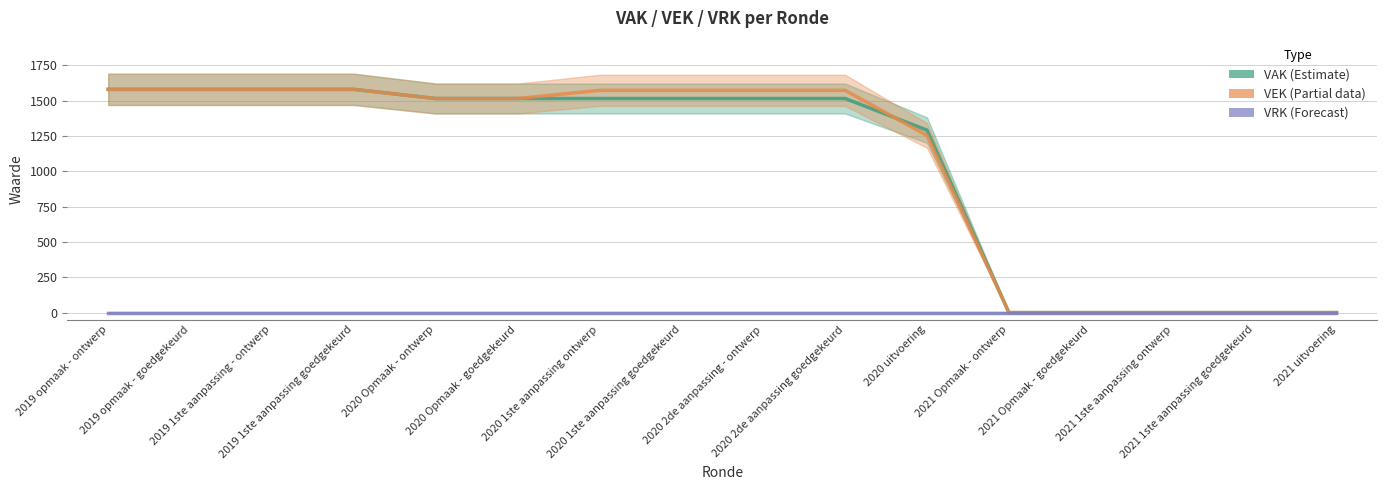

Which label corresponds to the smallest value in the chart?

2021 Opmaak - ontwerp